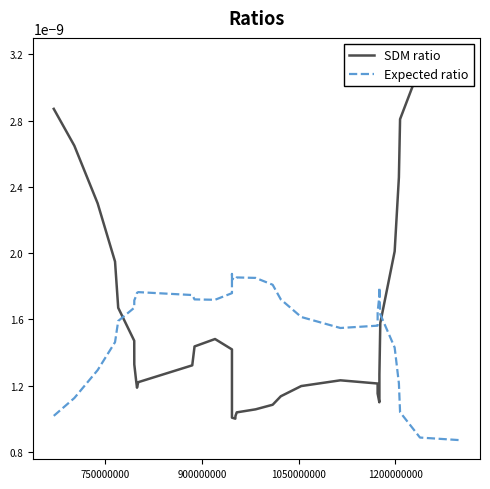

Which series has the largest total across all categories?

SDM ratio